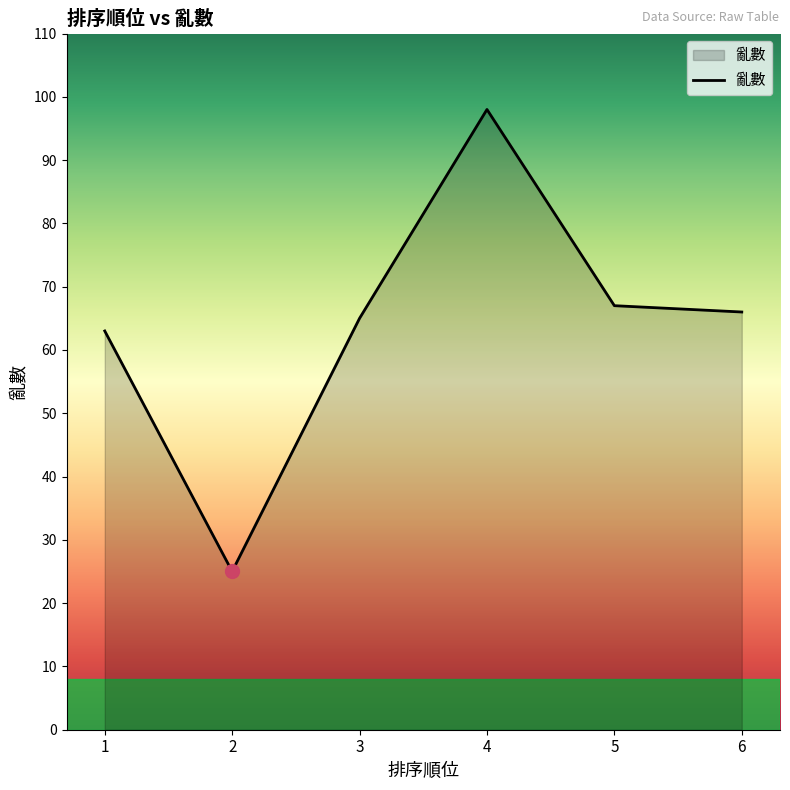

Does the chart have visible grid lines?

No